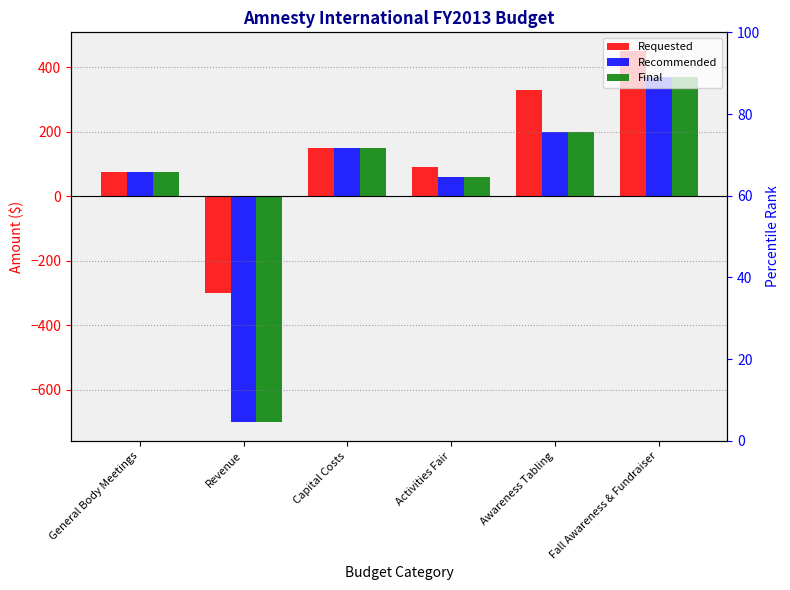

Reading left to right, extract all data points from this chart.

Requested: General Body Meetings=75	Revenue=-300	Capital Costs=150	Activities Fair=90	Awareness Tabling=330	Fall Awareness & Fundraiser=450
Recommended: General Body Meetings=75	Revenue=-700	Capital Costs=150	Activities Fair=60	Awareness Tabling=200	Fall Awareness & Fundraiser=370
Final: General Body Meetings=75	Revenue=-700	Capital Costs=150	Activities Fair=60	Awareness Tabling=200	Fall Awareness & Fundraiser=370